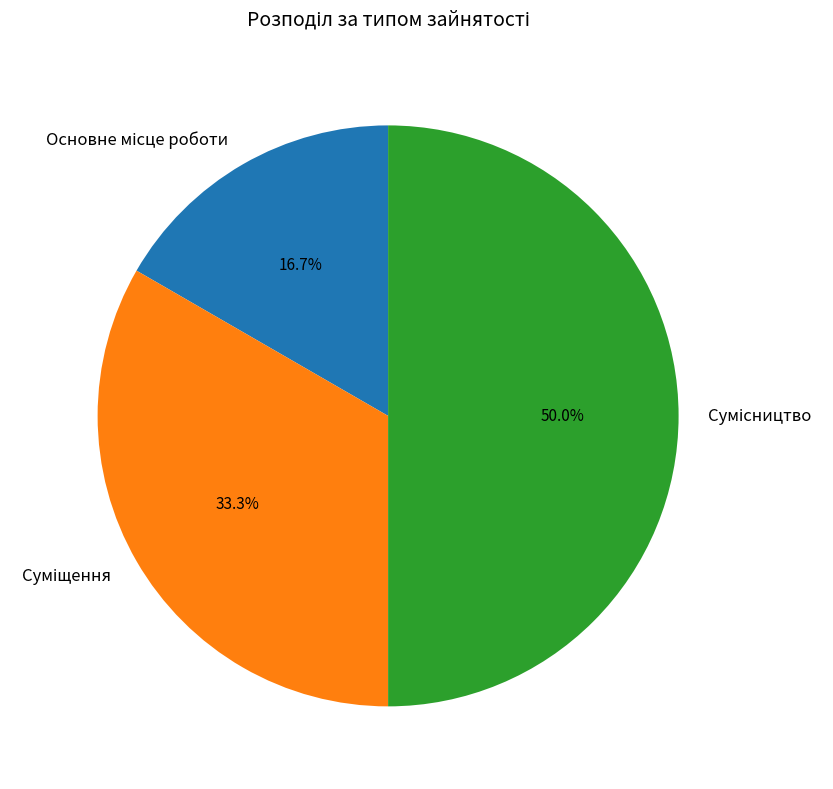

Is the sum of Основне місце роботи and Суміщення greater than half?

No